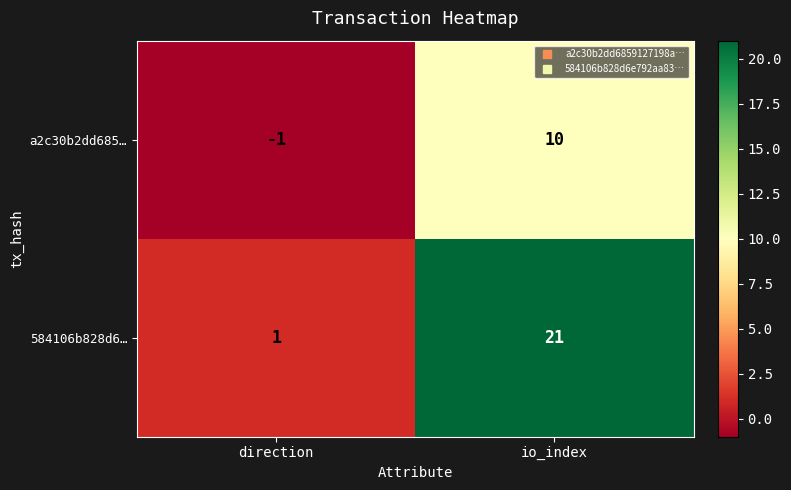

Reading left to right, list all the values displayed in this chart.

a2c30b2dd685…: direction=-1	io_index=10
584106b828d6…: direction=1	io_index=21